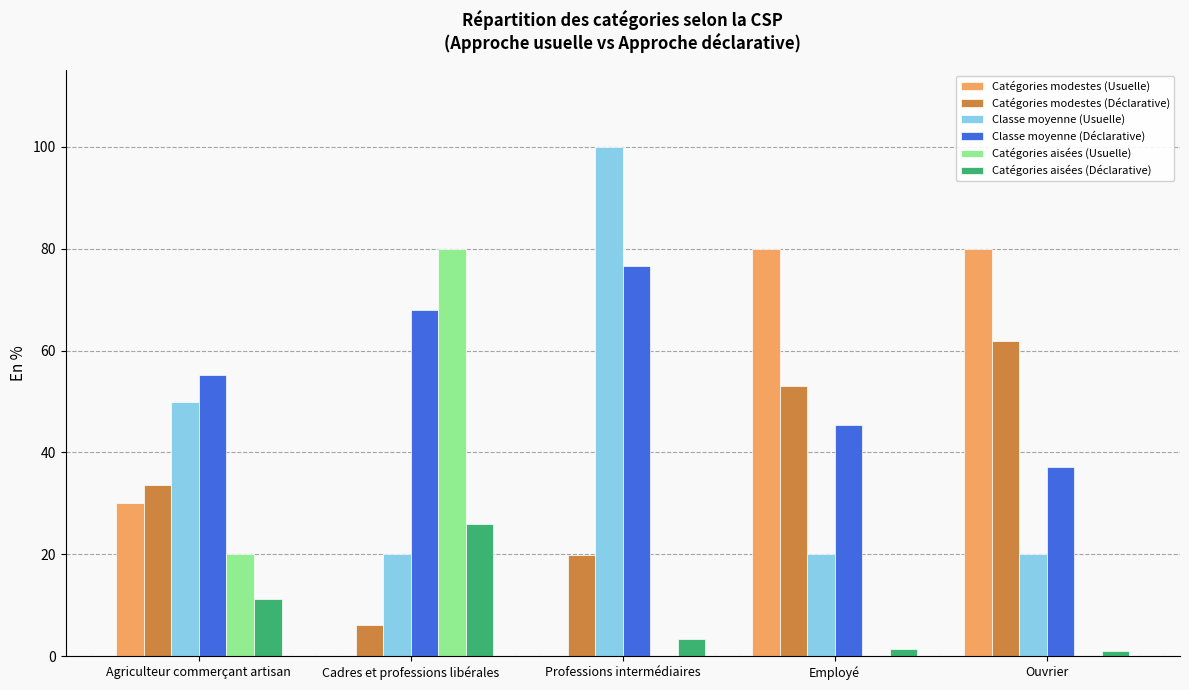

What is the highest value of the Classe moyenne (Déclarative) series?

76.7